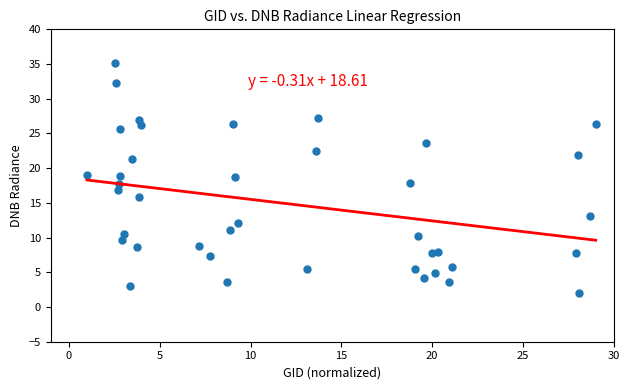

What is the range of X values (max minus min)?

28.0